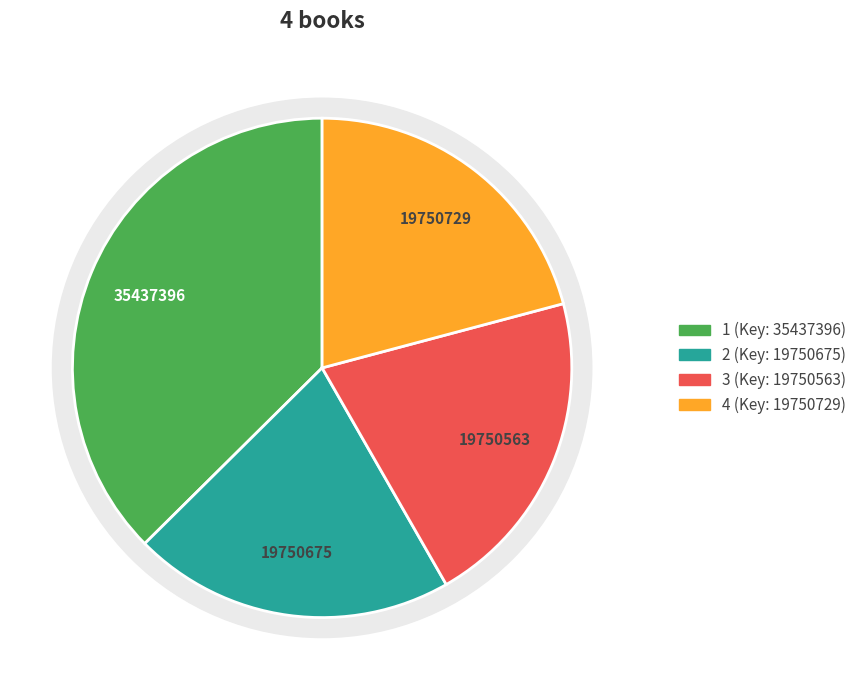

How many slices are in this pie chart?

4